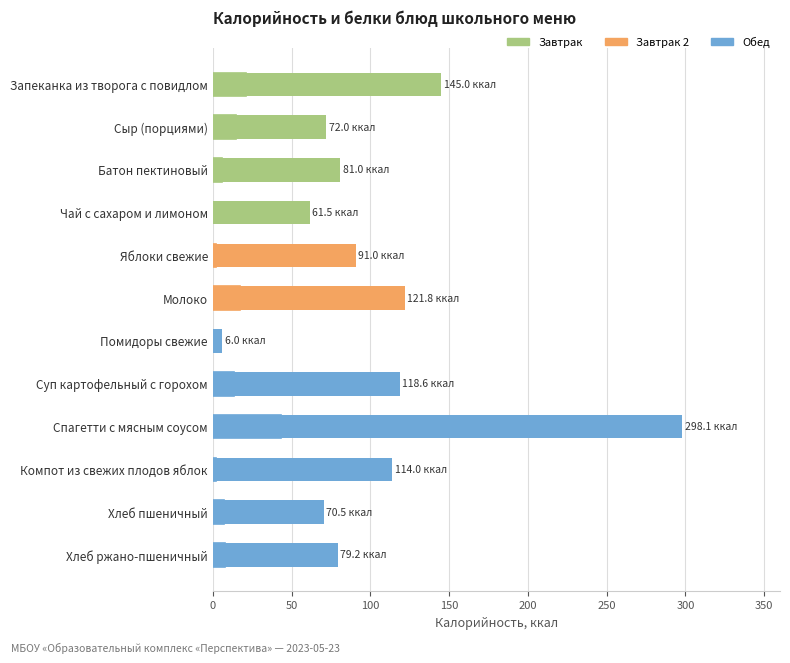

Reading left to right, extract all data points from this chart.

Калорийность: 145.0	72.0	81.0	61.5	91.0	121.8	6.0	118.6	298.1	114.0	70.5	79.2
Белки (×3): 21.0	15.0	6.0	0.4	1.8	17.4	0.0	13.2	43.2	2.0	6.9	7.8